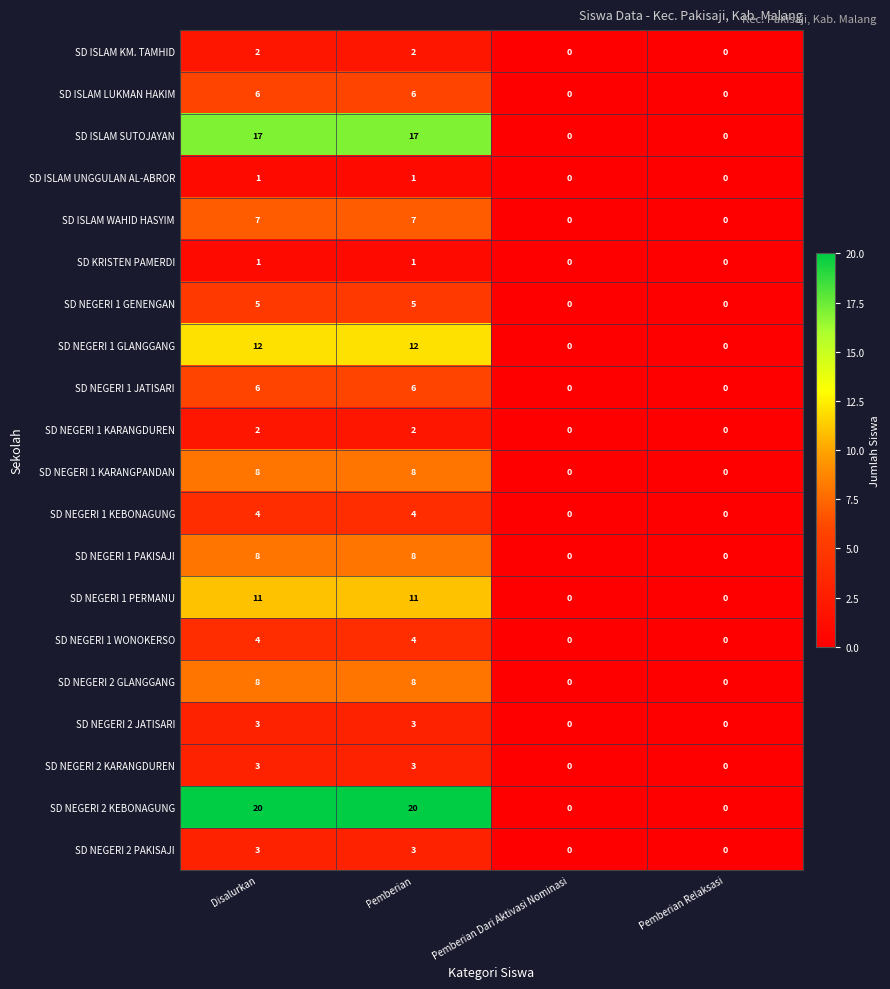

The value of SD NEGERI 2 KEBONAGUNG at Pemberian Dari Aktivasi Nominasi is 0. True or false?

True